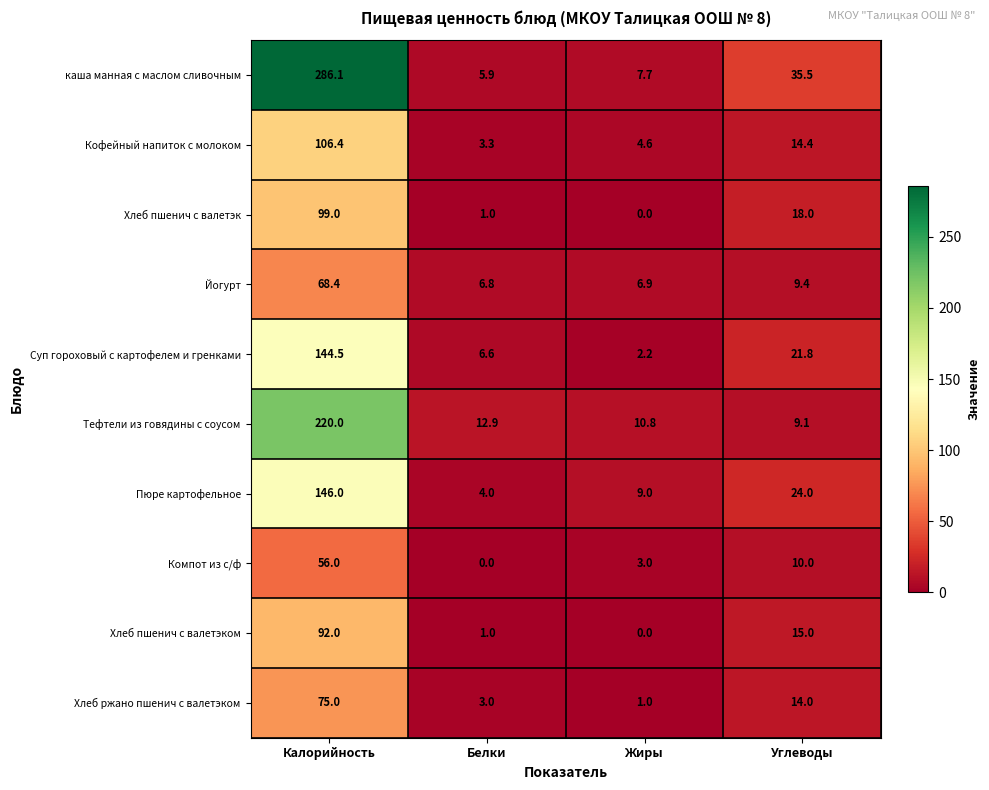

What is the spread (max minus min) of values at Жиры?

10.8